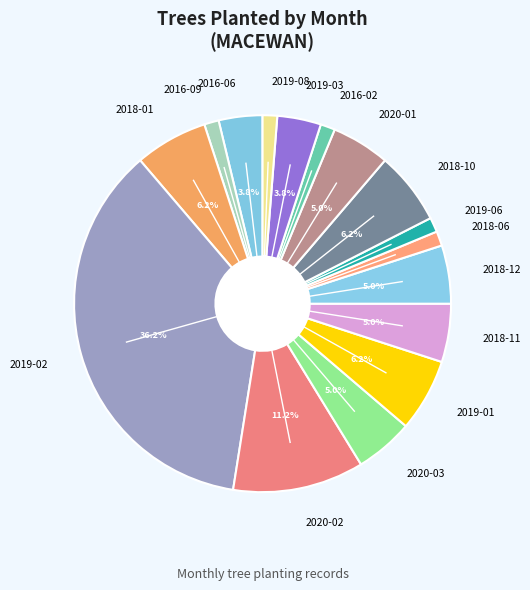

Is the sum of 2018-10 and 2016-02 greater than half?

No